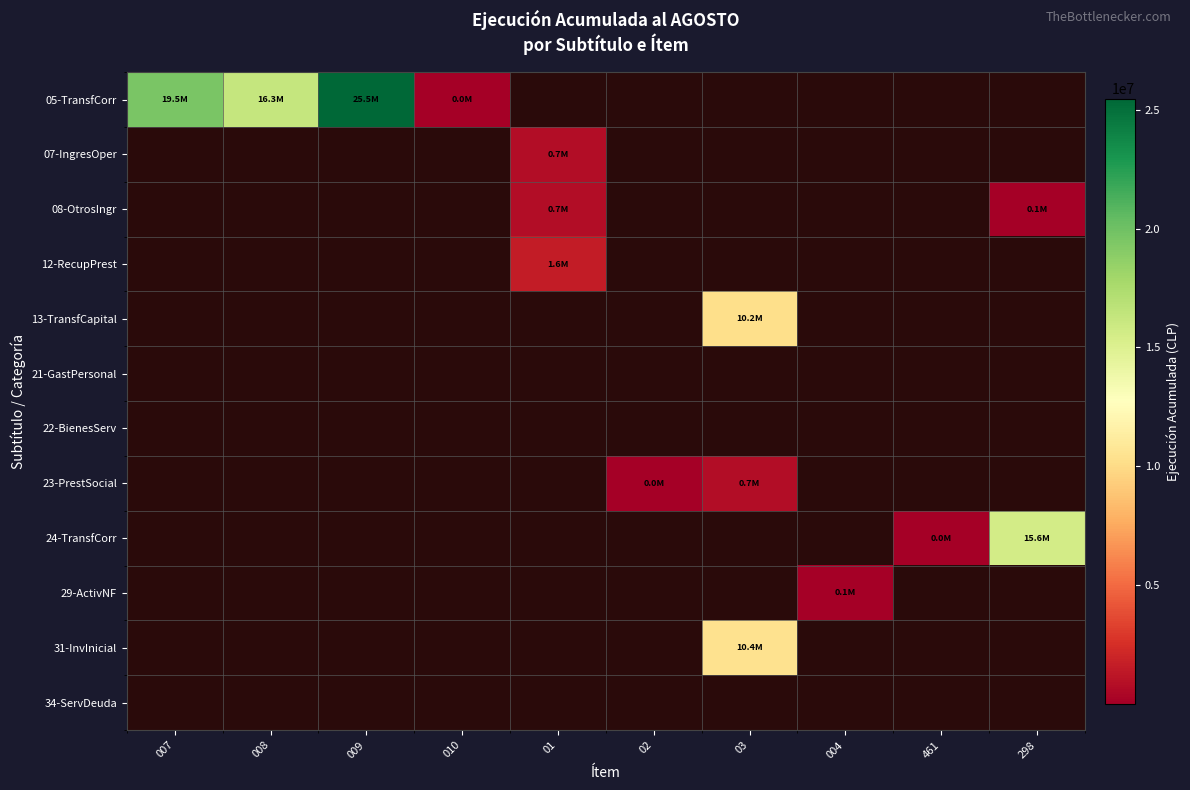

Between 009 and 008, which is larger?

009